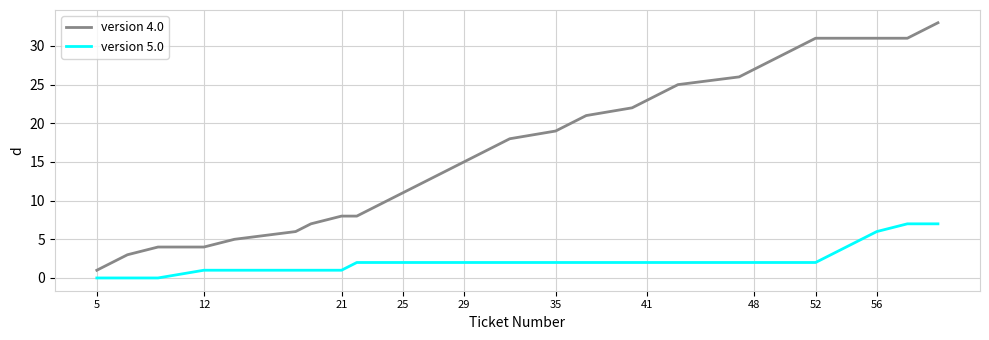

Which series has the widest spread of values?

version 4.0